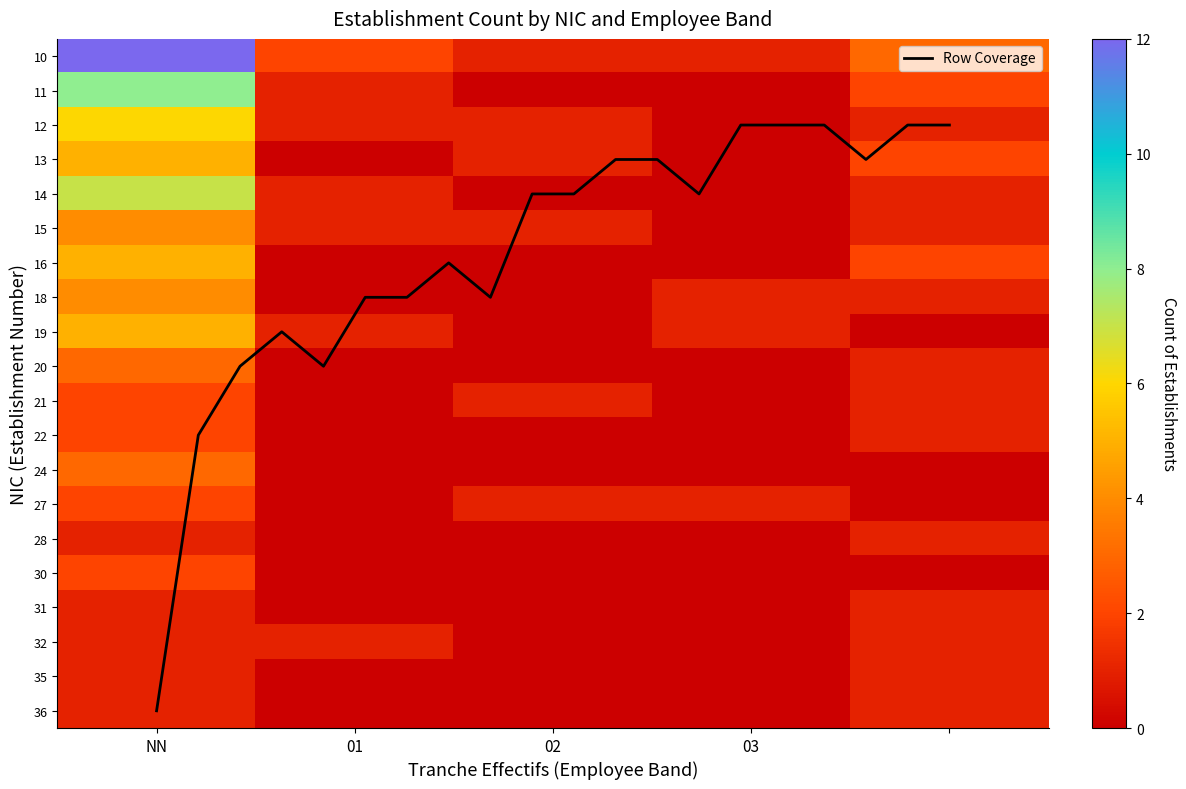

Is the value of 35 at  greater than the value of 30 at 01?

Yes